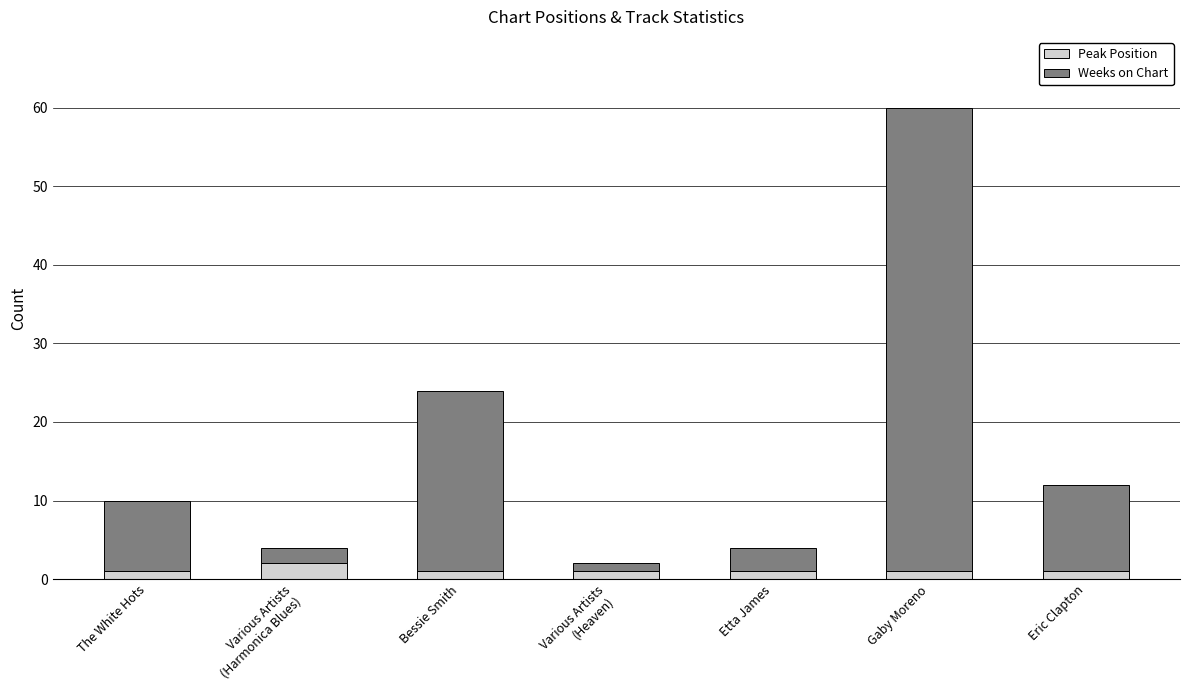

What is the sum of all Peak Position values?

8